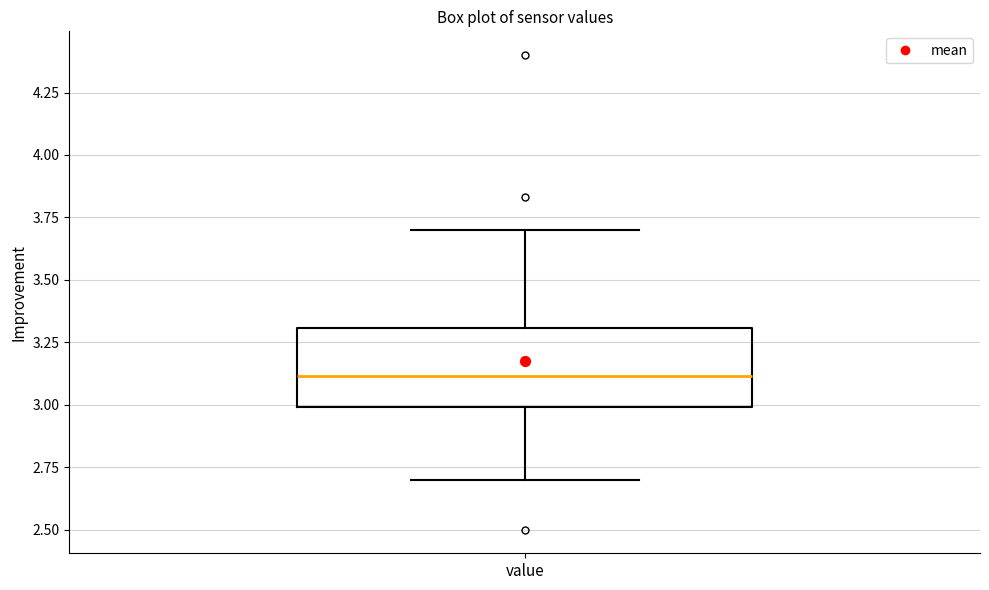

Read this box plot against the y-axis: the position of the median line, the range covered by the box, and the ends of both whiskers. The values are not printed on the chart, so give them approximately, as read against the axis.

median 3.1, box 3.0 to 3.3, whiskers 2.7 to 3.7